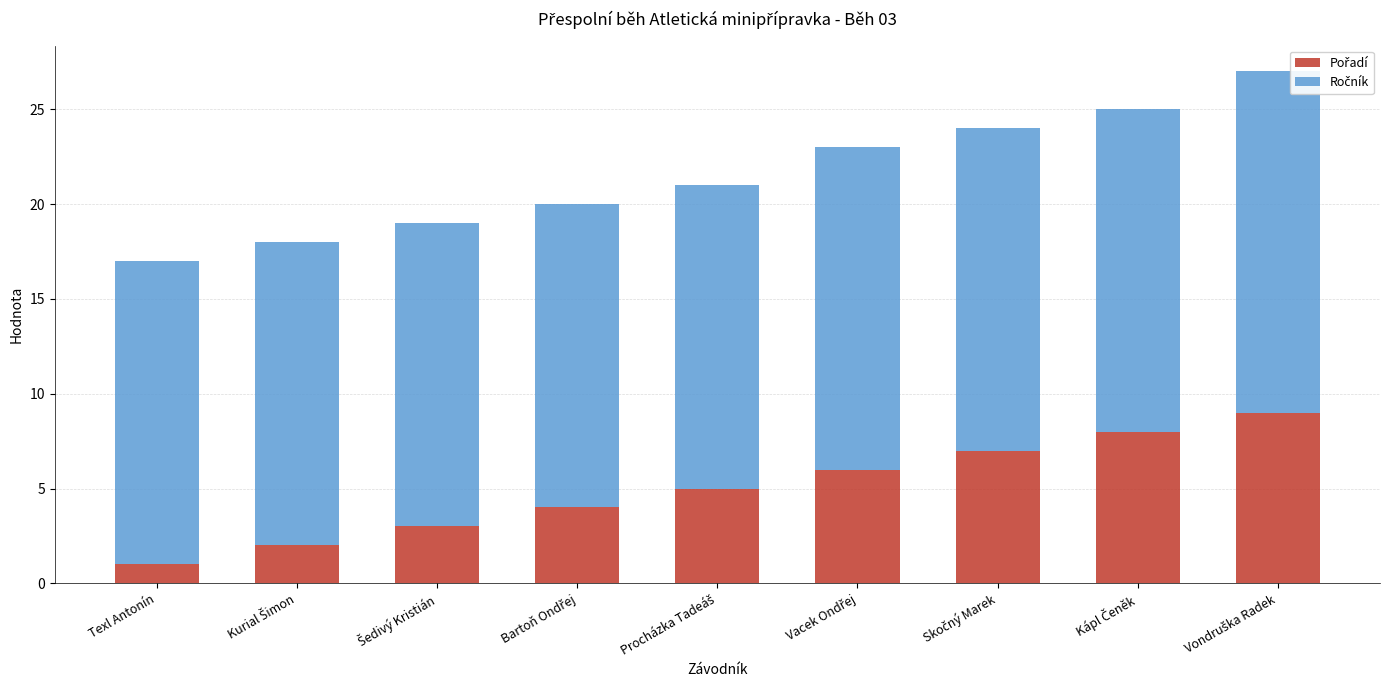

What is the total value across all series at Texl Antonín?

17